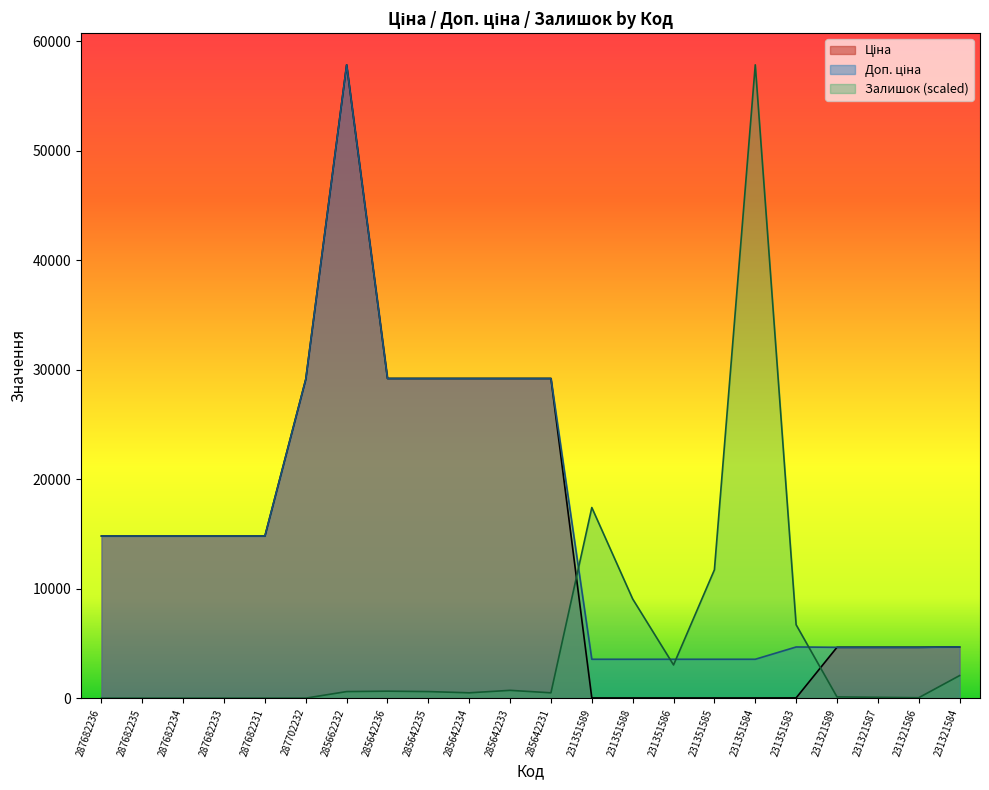

At which label does Ціна reach its minimum?

231351589